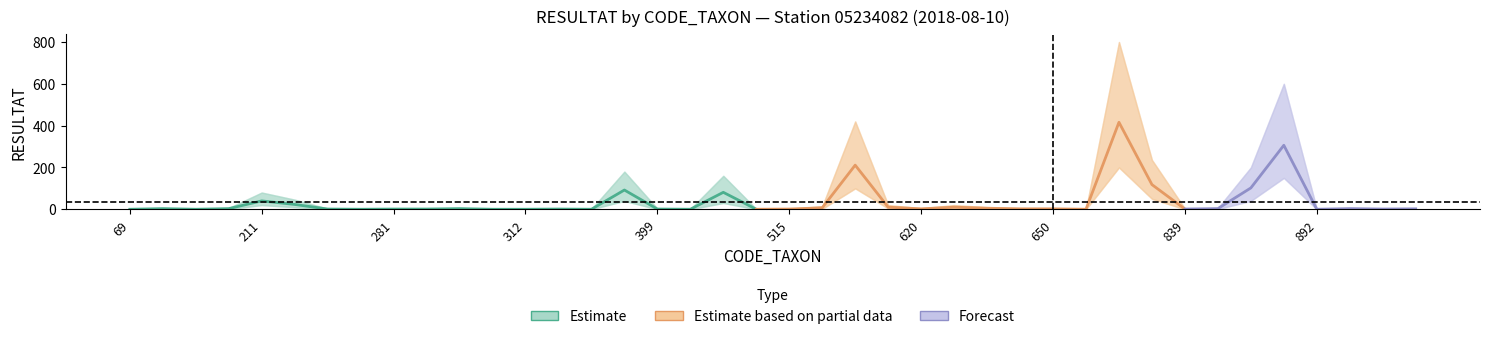

True or false: RESULTAT_05234082 and RESULTAT_05234082_high cross at least once.

False